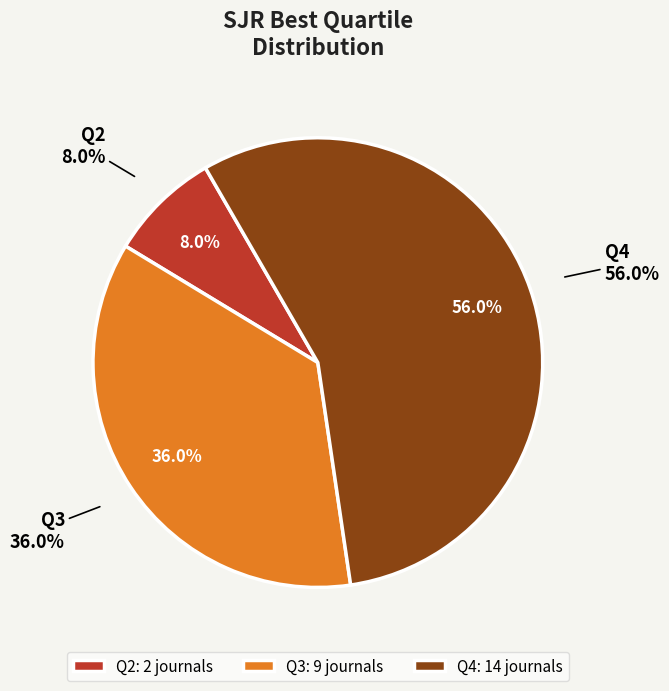

Which slice is the largest?

Q4